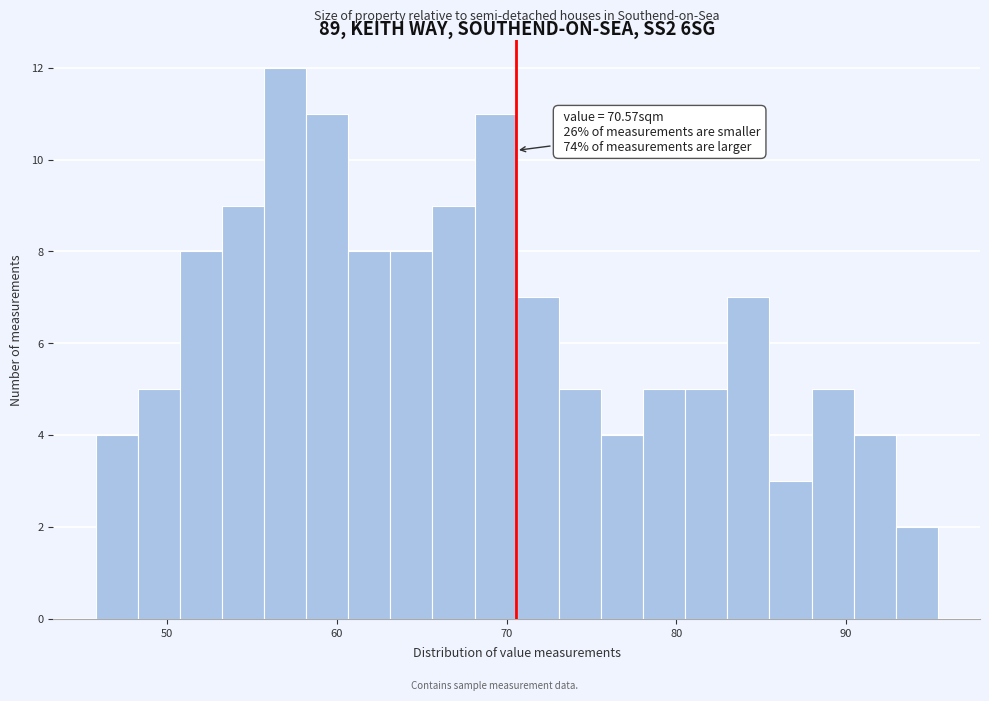

Read against the x-axis, roughly where is the centre of the tallest bar?

57